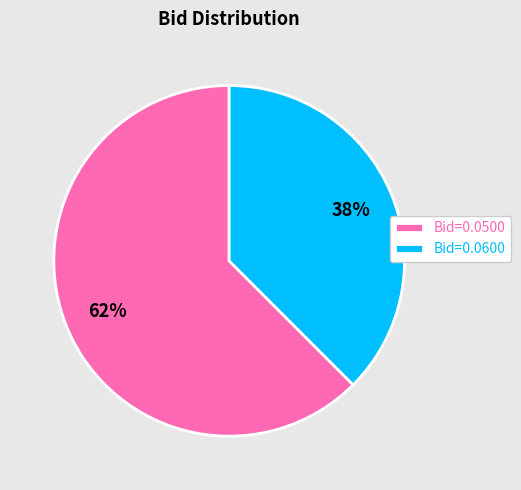

Which has a higher value, Bid=0.0500 or Bid=0.0600?

Bid=0.0500